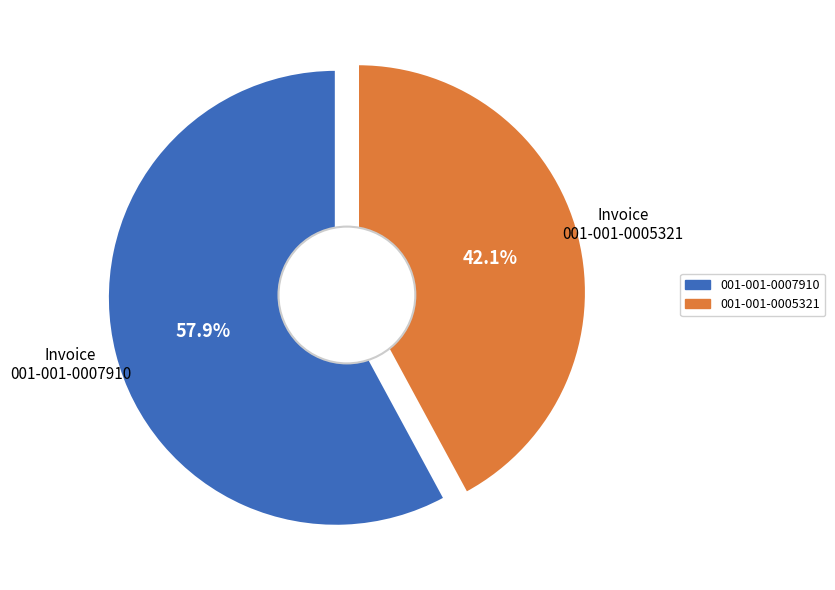

To the nearest percent, what percentage of the pie is 001-001-0007910?

58%